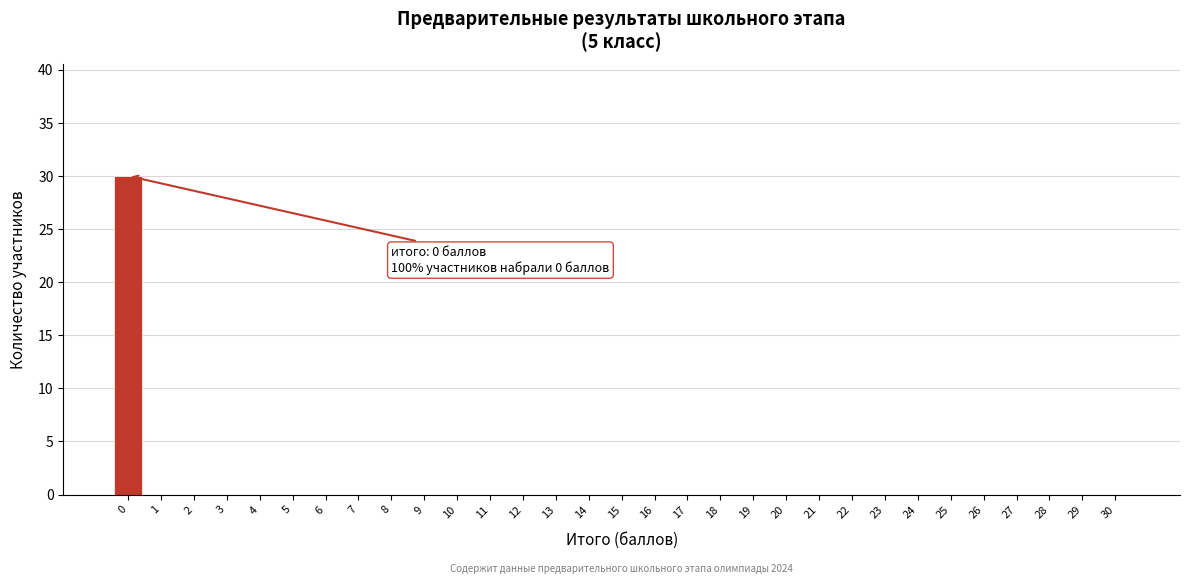

The value at 20 is 12. True or false?

False